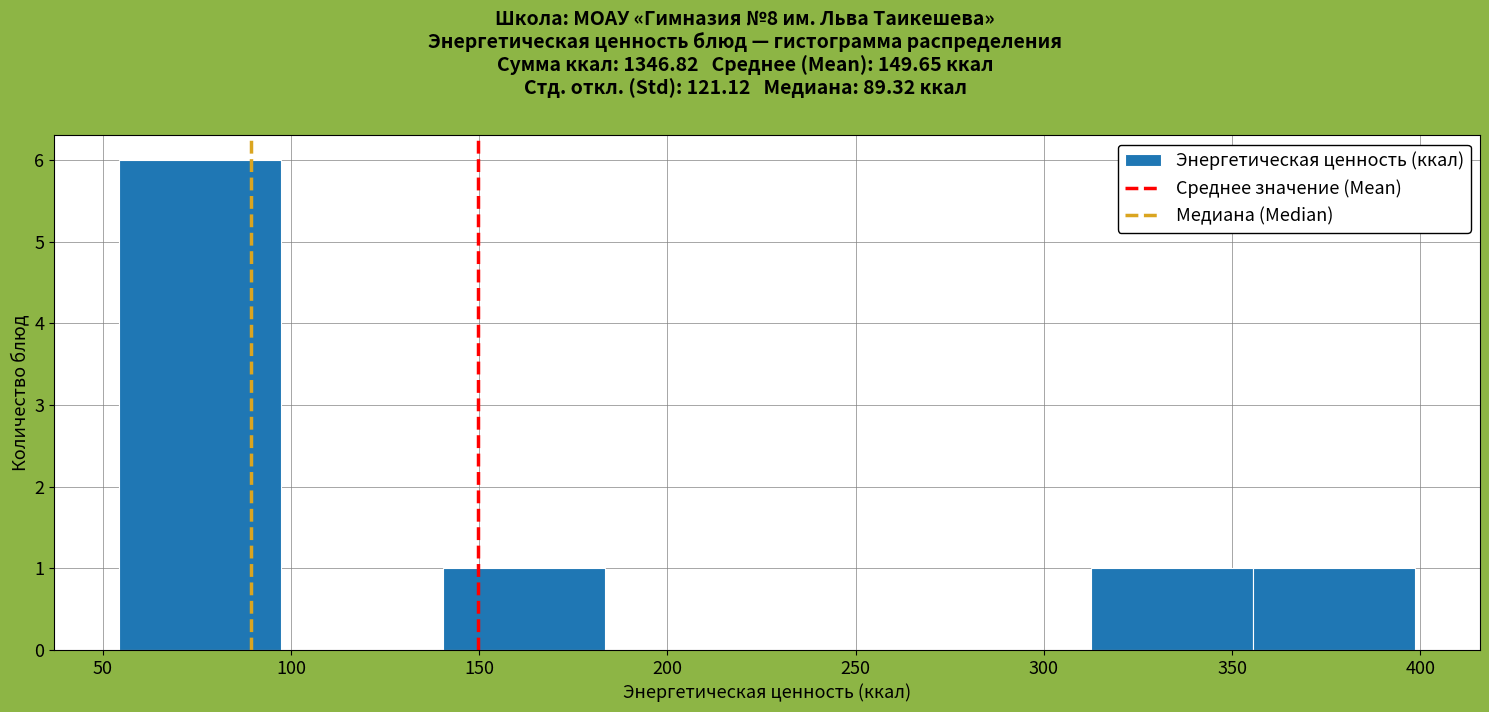

Which range on the x-axis has the tallest bar?

55 to 95